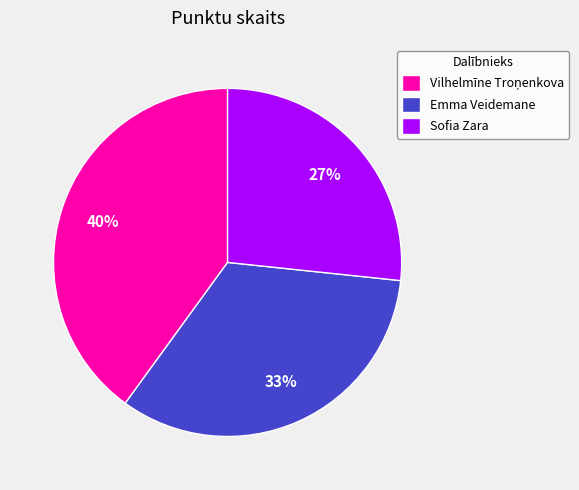

Is the sum of Sofia Zara and Emma Veidemane greater than half?

Yes